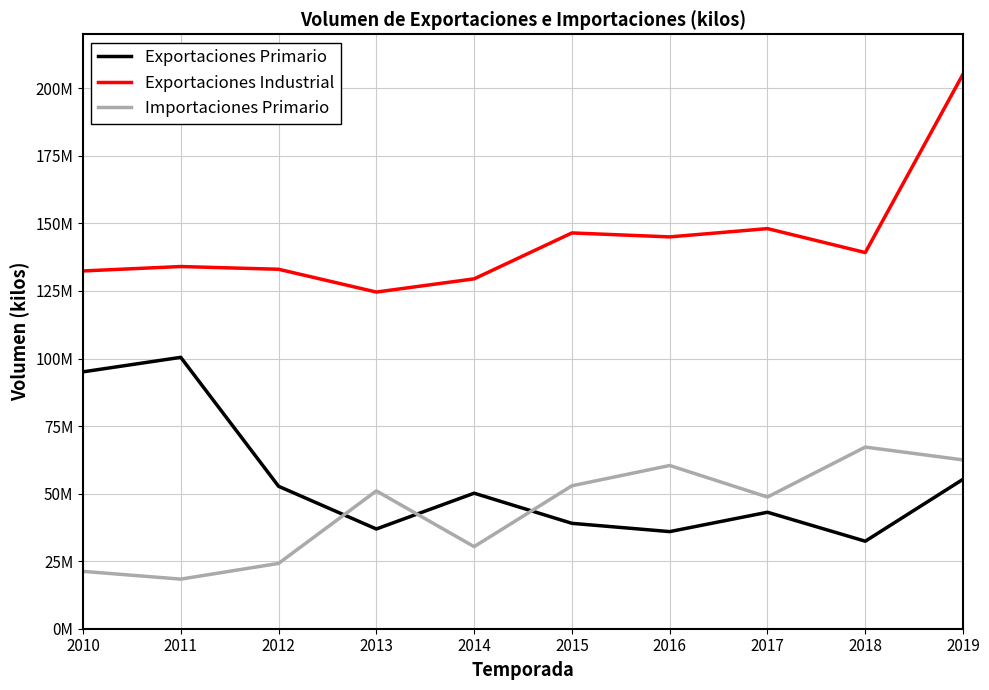

What is the total value across all series at 2015?

238388877.4